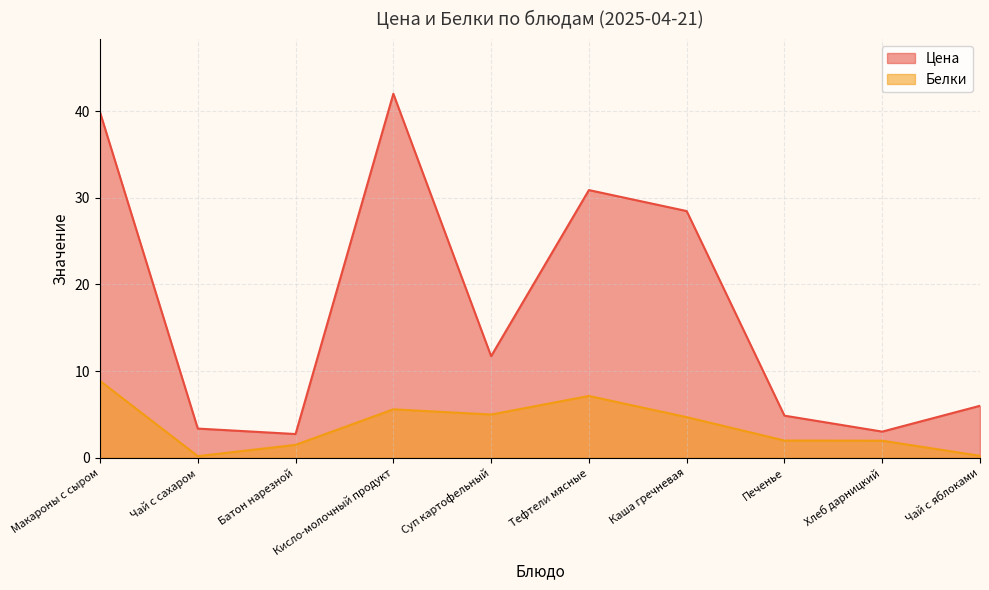

How many lines are shown in the chart?

2